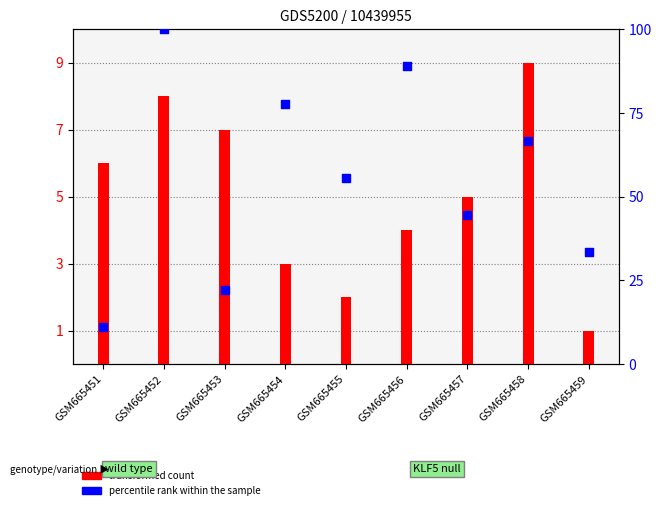

Which series reaches the maximum Y coordinate?

col_6